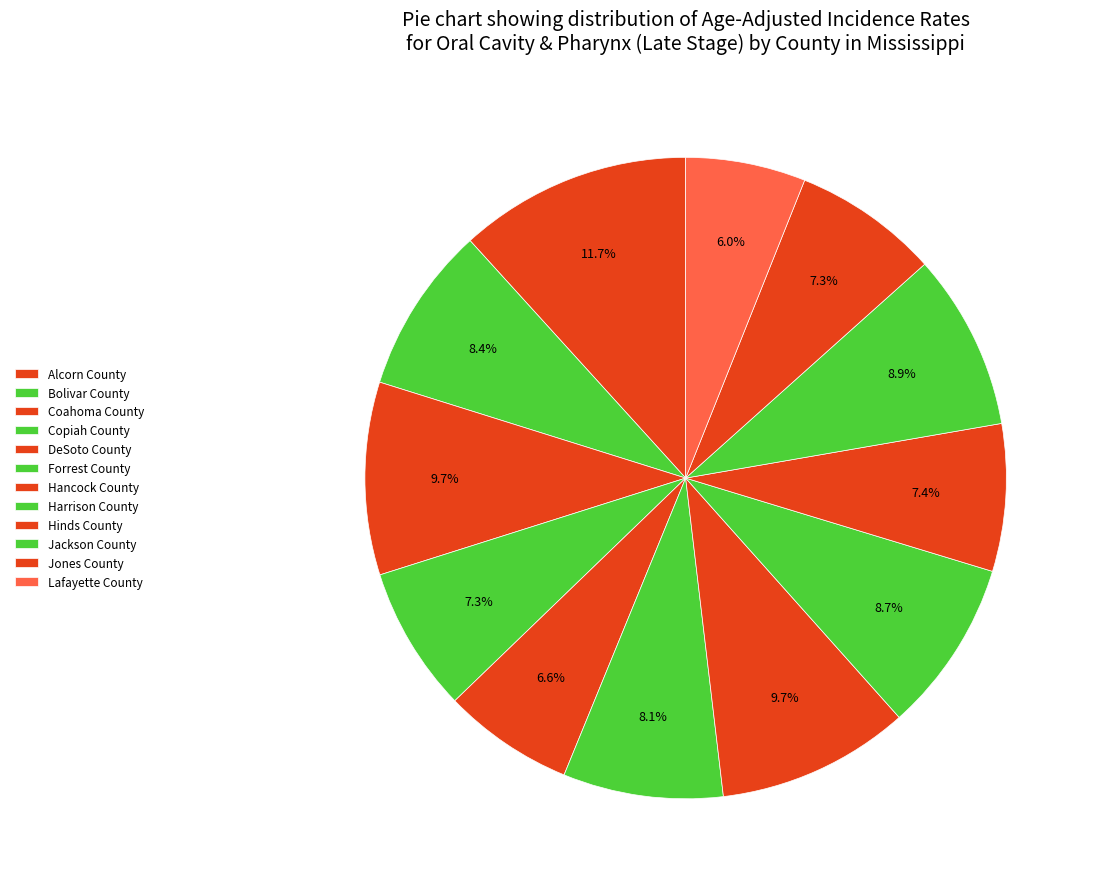

True or false: Alcorn County accounts for 12% of the total.

True